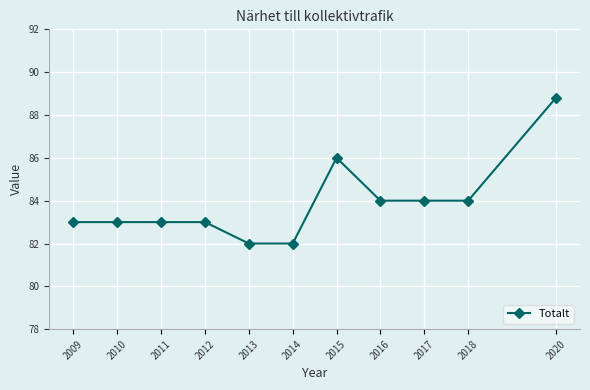

True or false: the data has more than 0 interior local peaks.

True